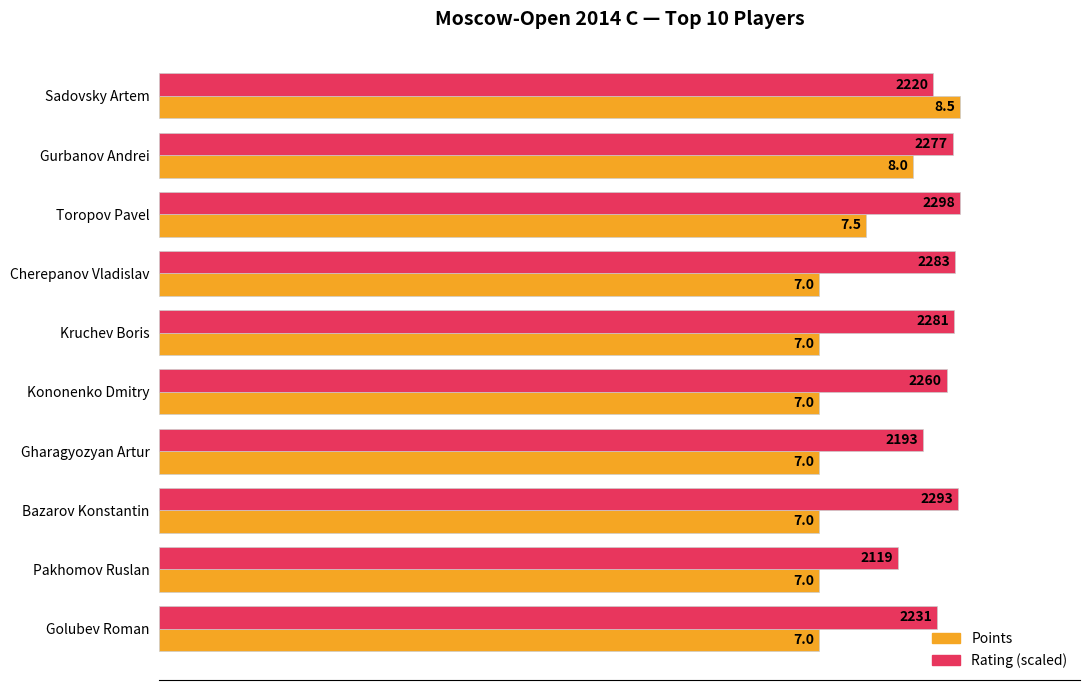

Read the Points value at Sadovsky Artem.

8.5